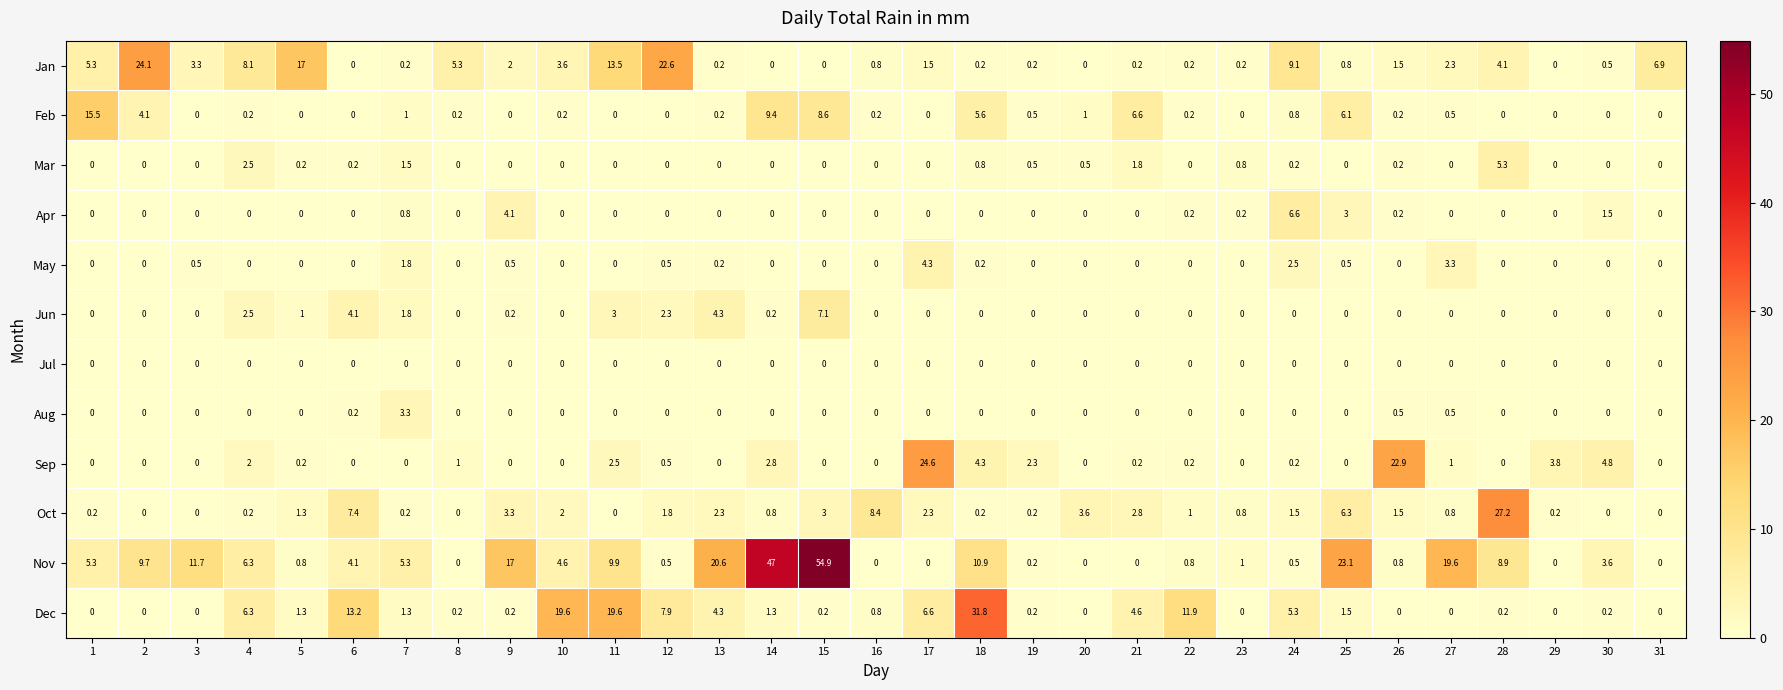

Which series has the largest total across all categories?

Nov